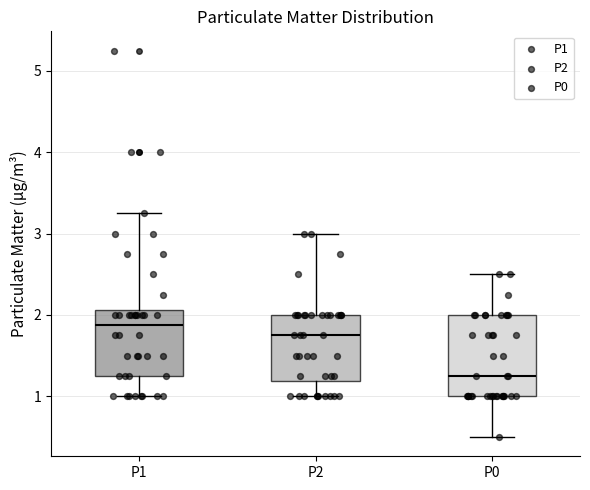

Which box has the highest median line?

P1